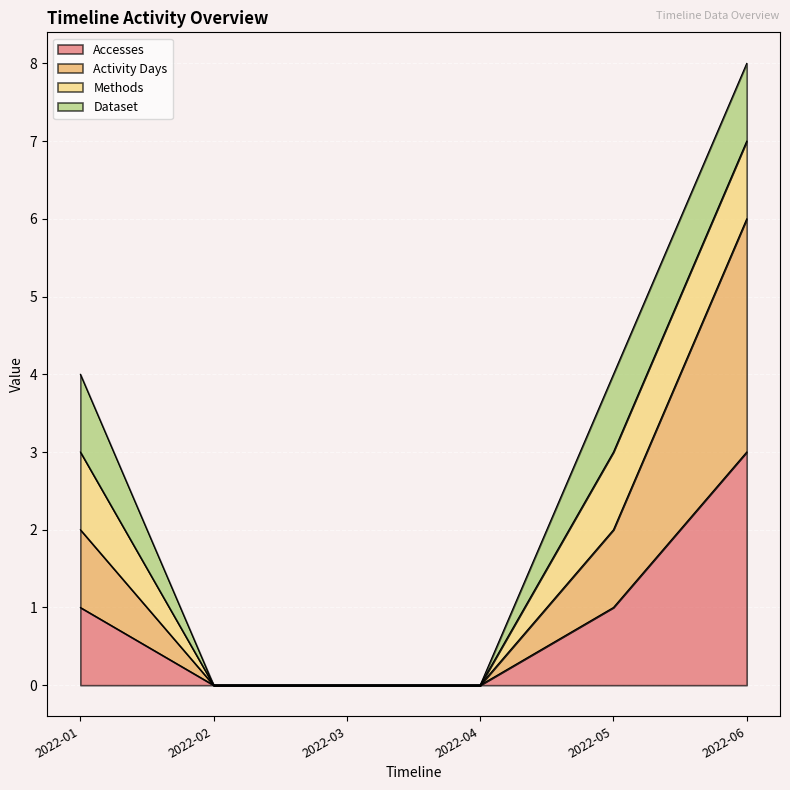

True or false: Activity Days has a value of 0 at 2022-04.

True